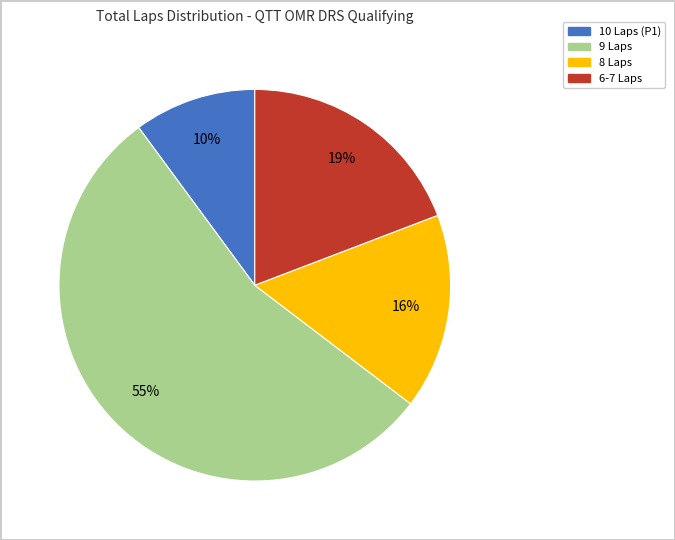

To the nearest percent, what is the combined percentage of 8 Laps and 6-7 Laps?

35%